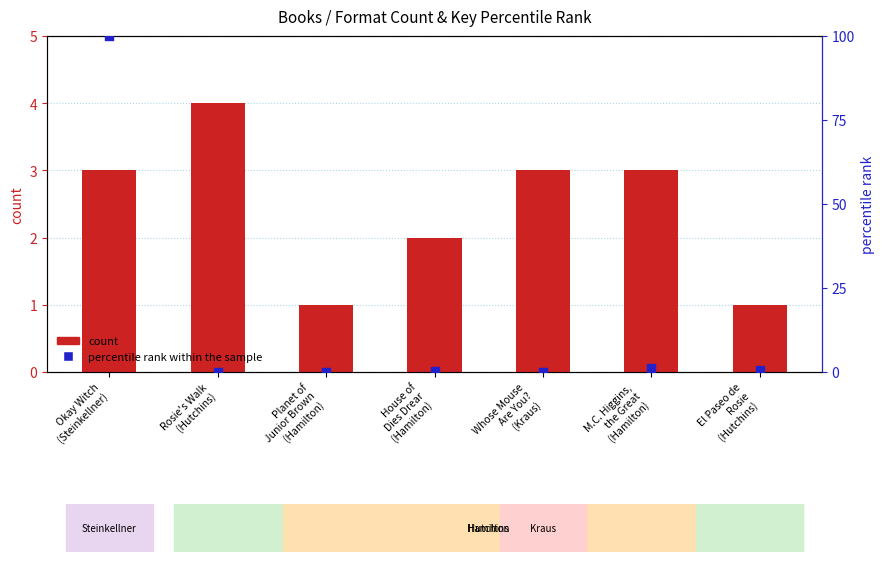

Which series has the largest total across all categories?

percentile rank within the sample